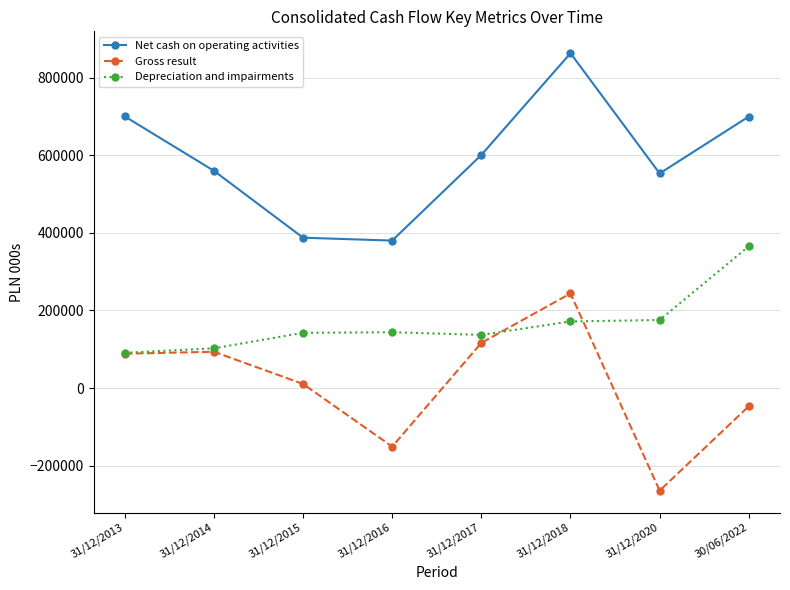

How many lines are shown in the chart?

3